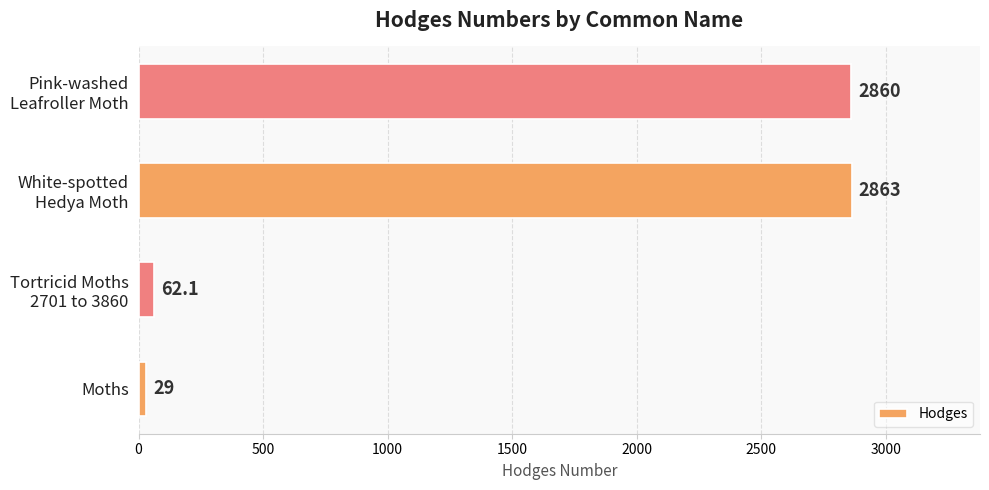

What is the greatest value displayed?

2863.0